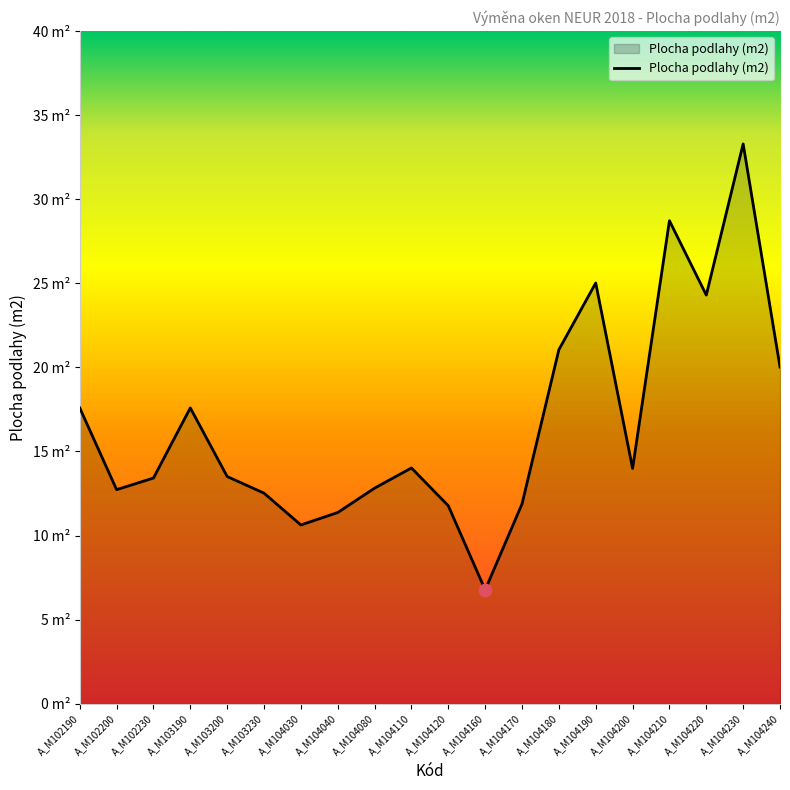

What is the ratio of the value at A_M104160 to the value at A_M104110?

0.5